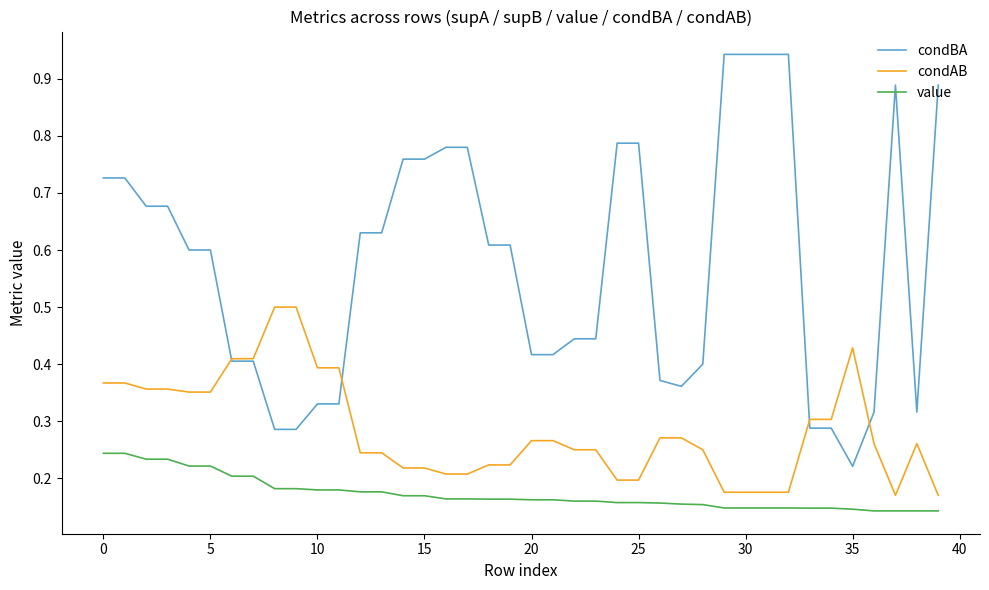

List the series in order of their overall mean, lowest first.

value, condAB, condBA